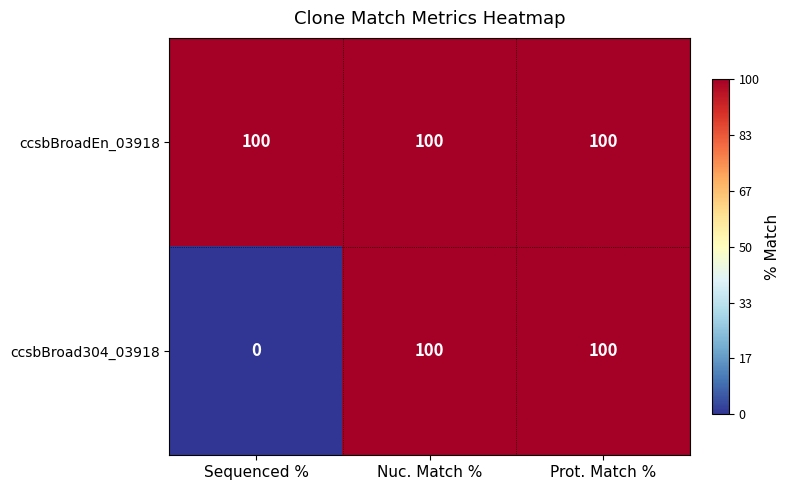

What is the total value across all series at Sequenced %?

100